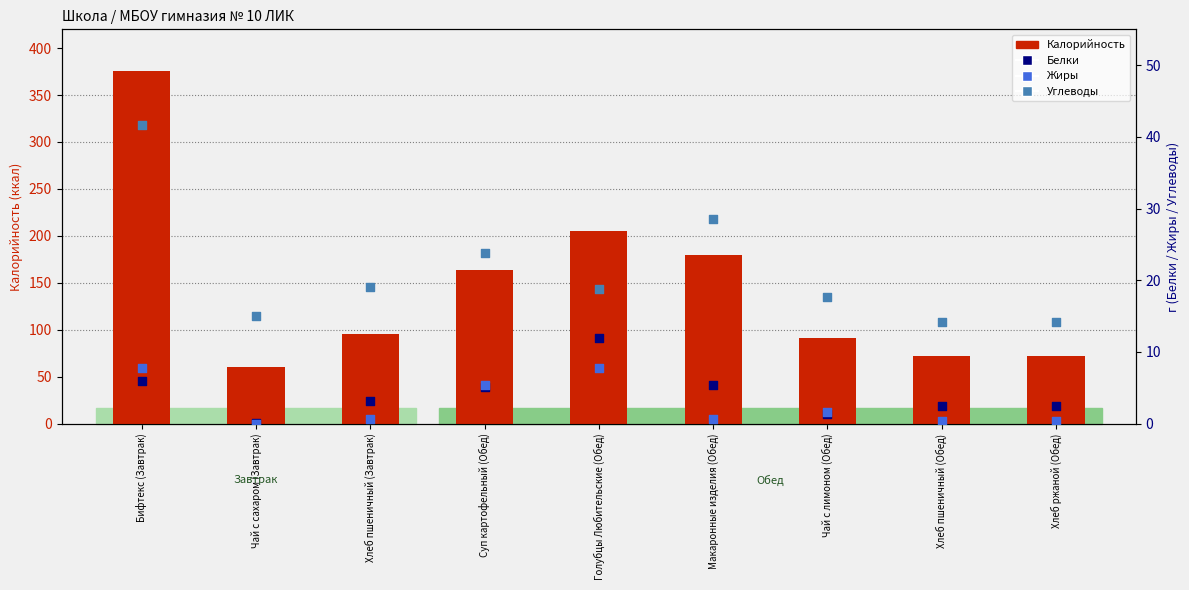

What are all the series names shown in the legend?

Калорийность, Белки, Жиры, Углеводы